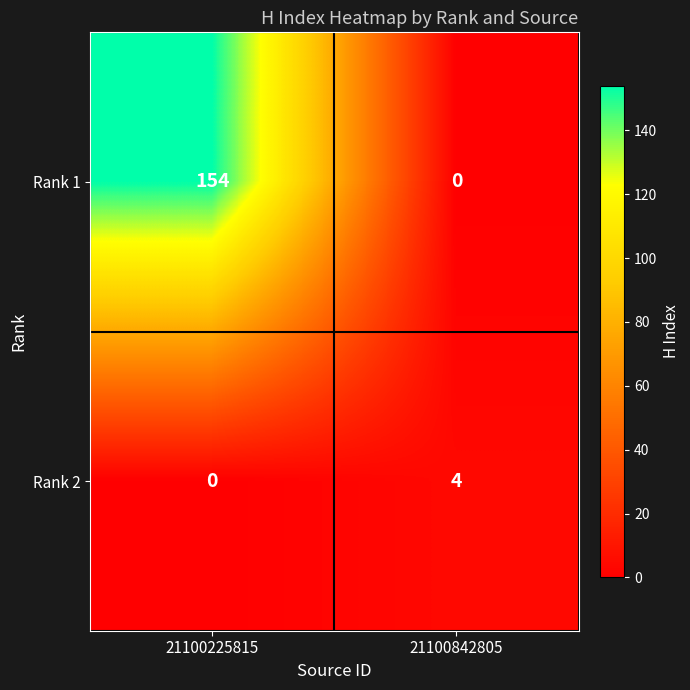

At how many categories does at least one series exceed 27?

1